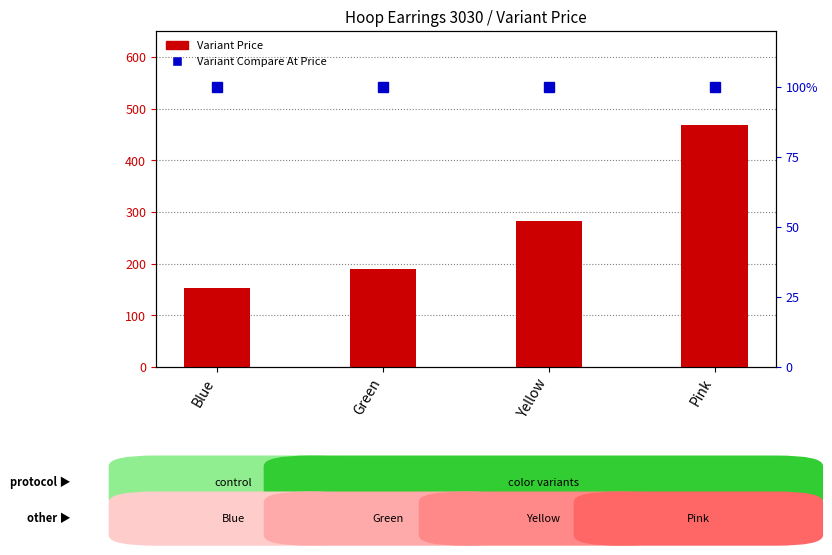

What is the value of the Variant Price bar at the 4th from the left?

468